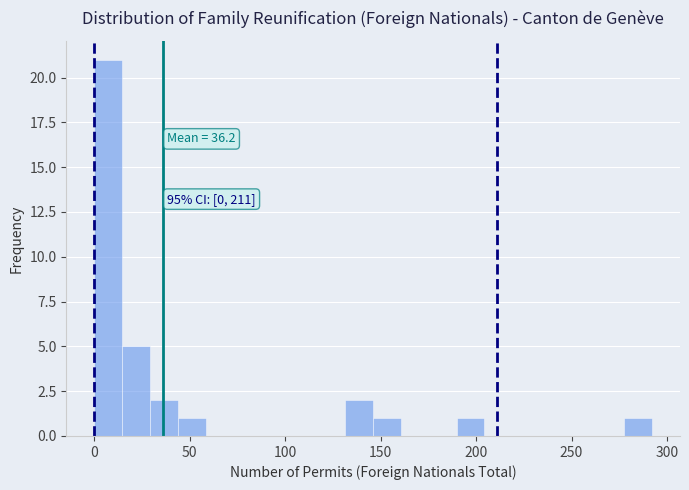

Around what value on the x-axis is the tallest bar? Give the approximate position of its centre, as read against the axis.

5